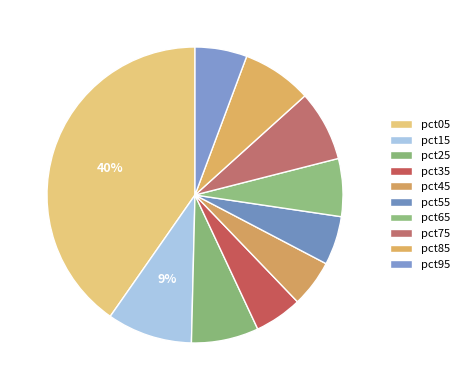

Count the number of slices in the pie.

10